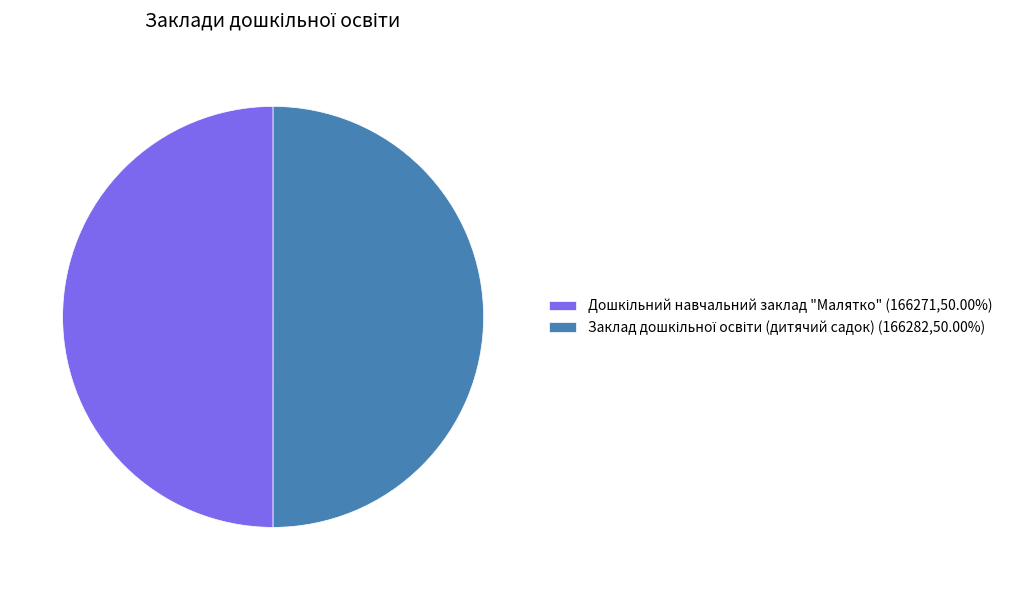

Does Заклад дошкільної освіти (дитячий садок) account for over 50% of the chart?

Yes